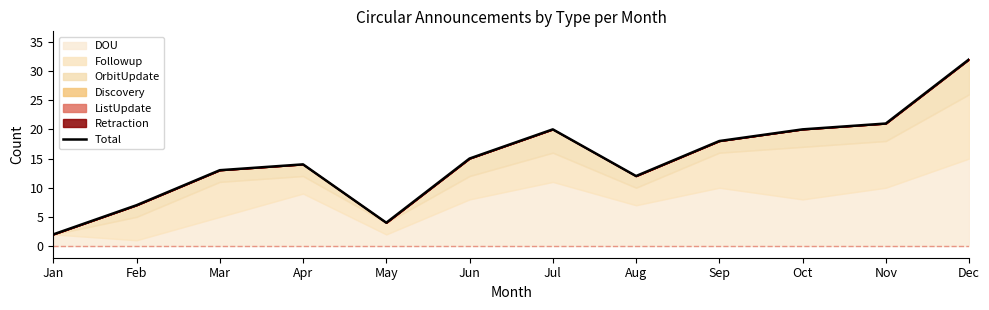

True or false: there are more than 2 points higher than both neighbors.

False